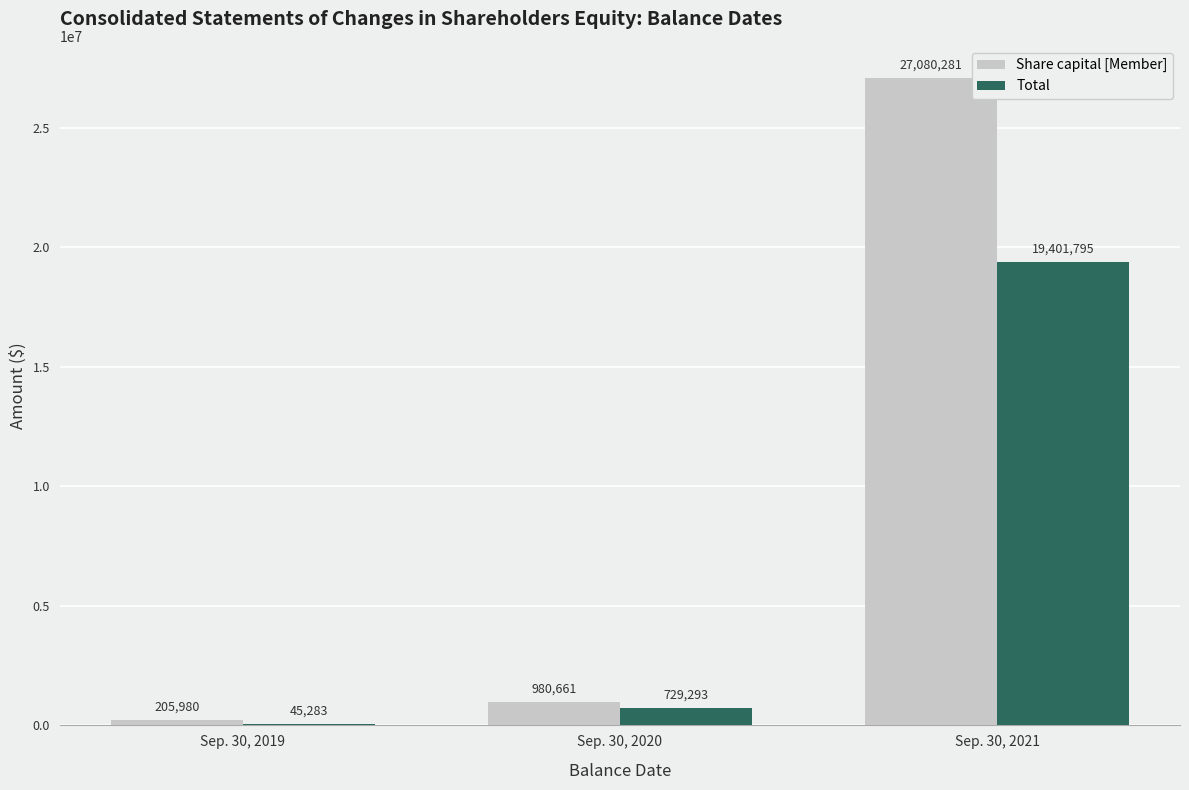

Reading left to right, list all the values displayed in this chart.

Share capital [Member]: 205980	980661	27080281
Total: 45283	729293	19401795